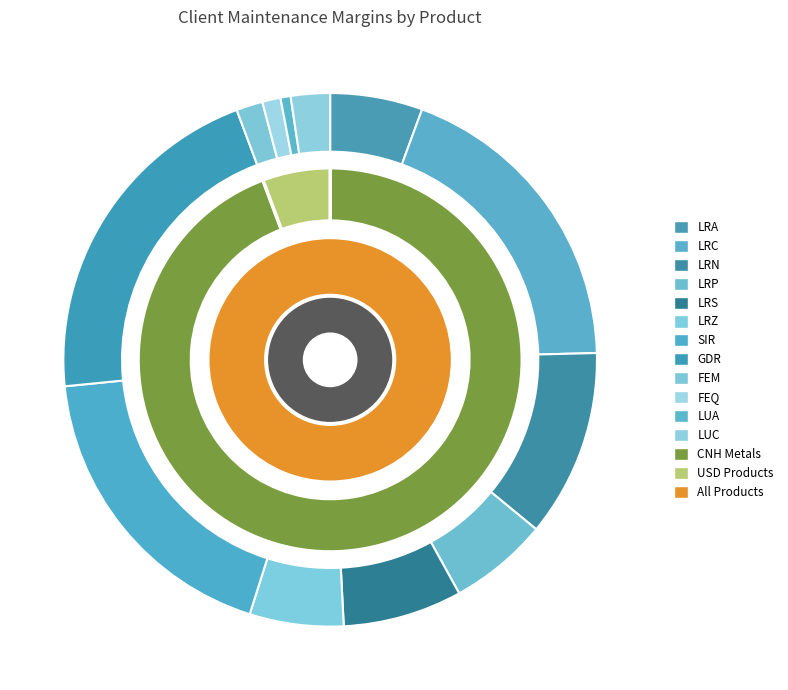

Combined, what portion of the pie is LRP and LRS?

13.2%